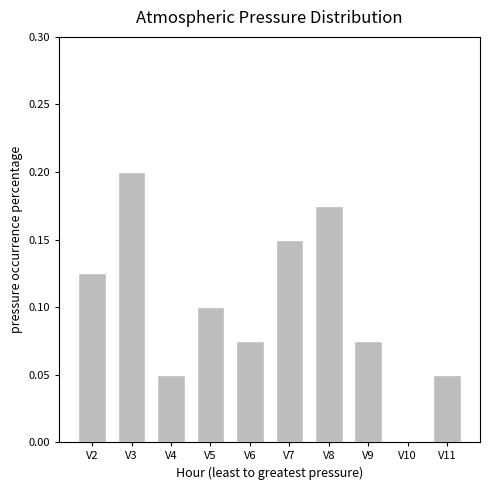

What is the change in value from V2 to V3?

+0.1